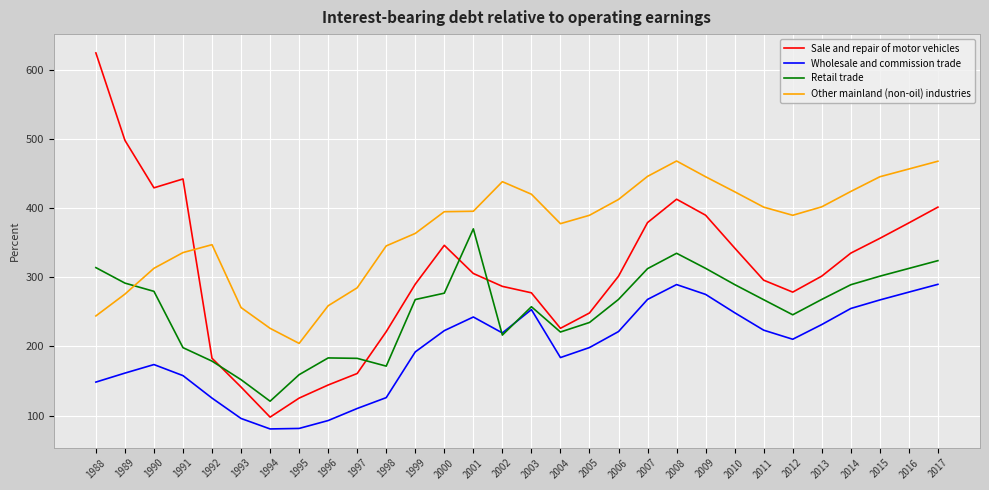

Which series has the largest total across all categories?

Other mainland (non-oil) industries